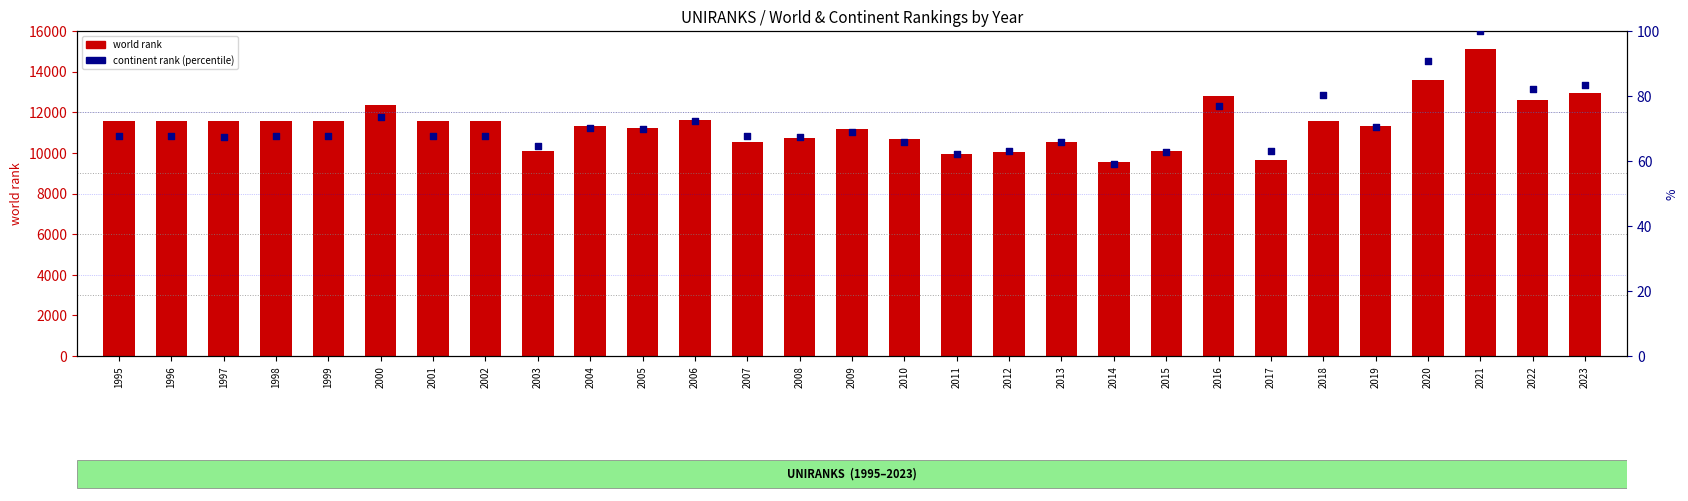

What are all the series names shown in the legend?

world rank, continent rank